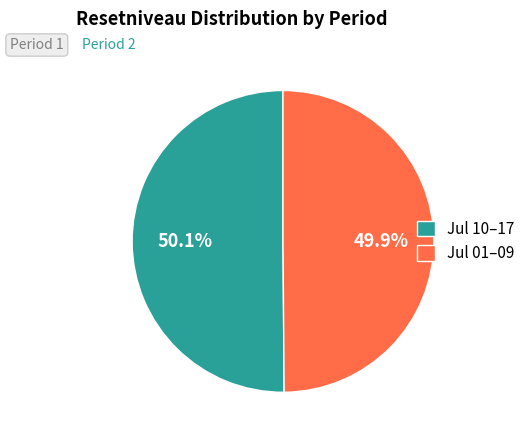

Is there any slice that represents more than half of the pie?

Yes